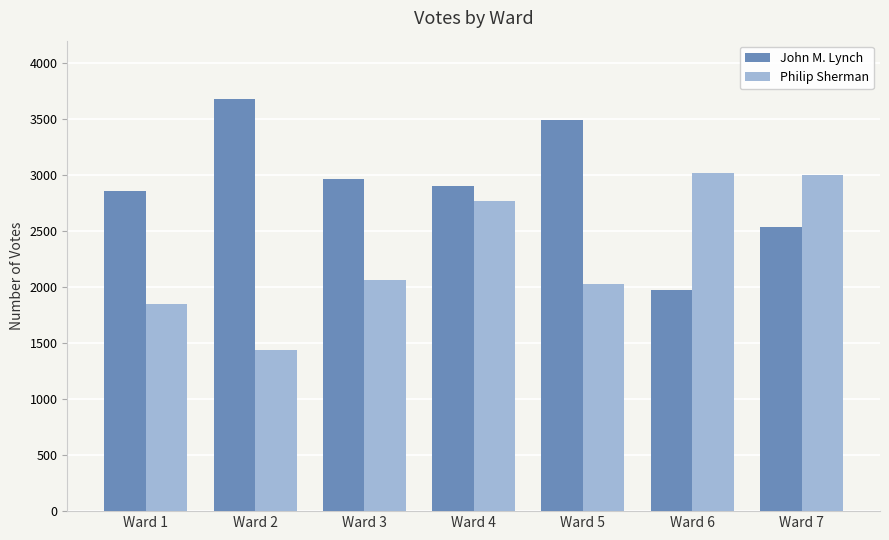

What are all the series names shown in the legend?

John M. Lynch, Philip Sherman